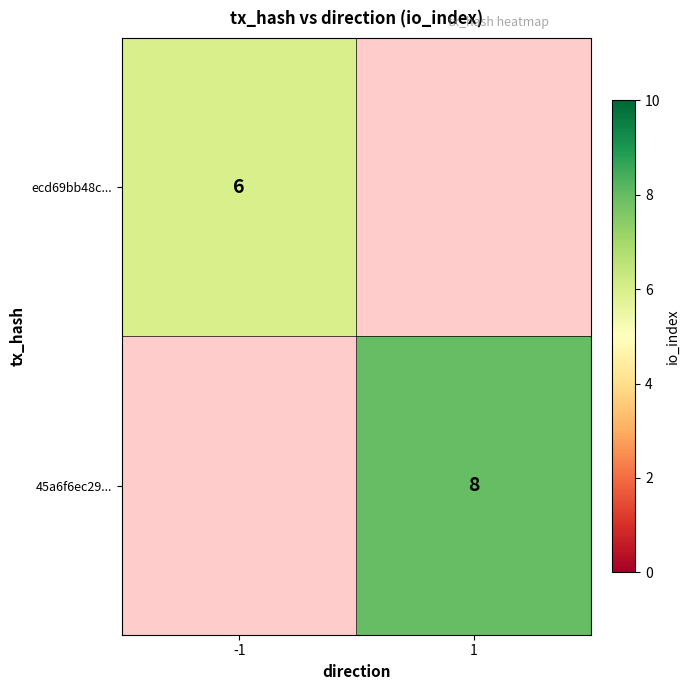

The value of 45a6f6ec29... at 1 is 10.7. True or false?

False